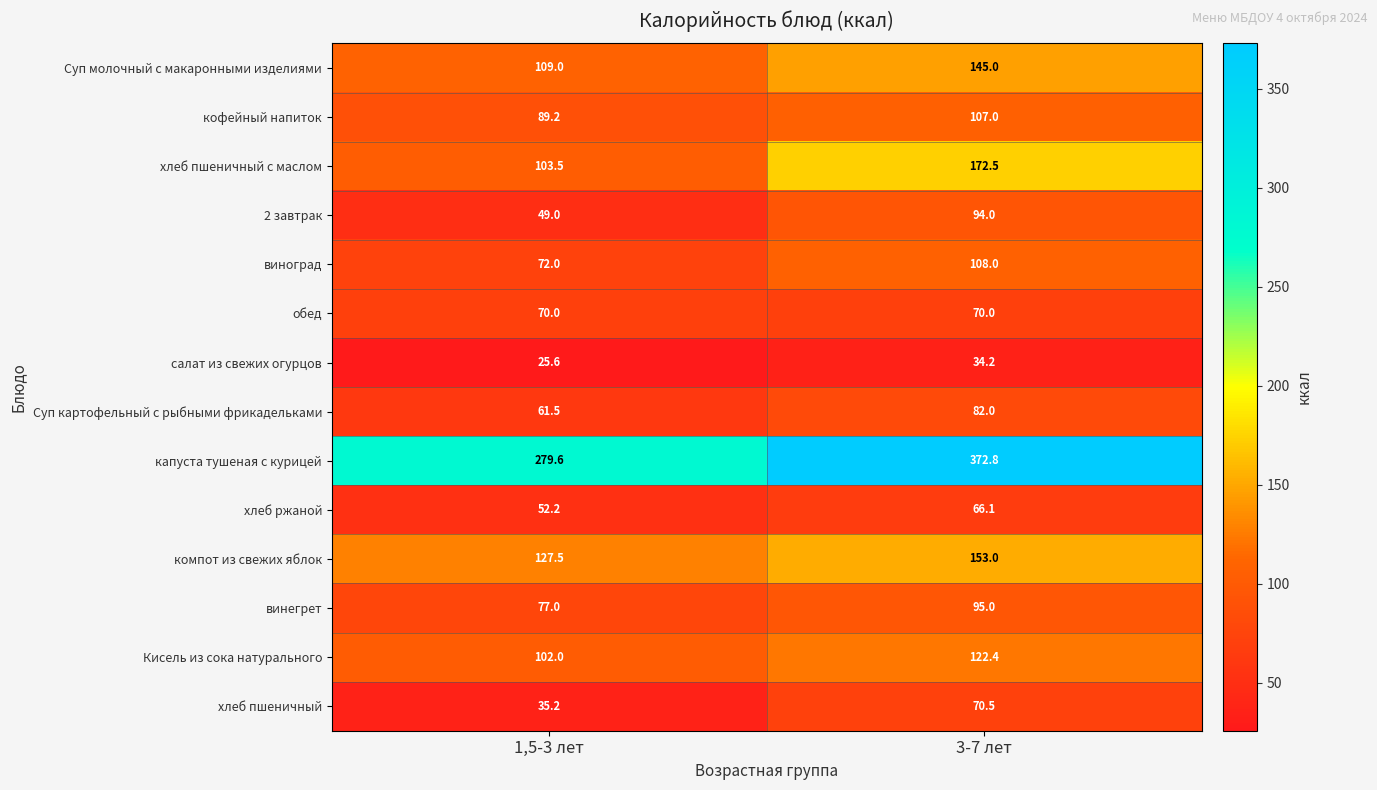

Which category has the highest value in the винегрет series?

3-7 лет